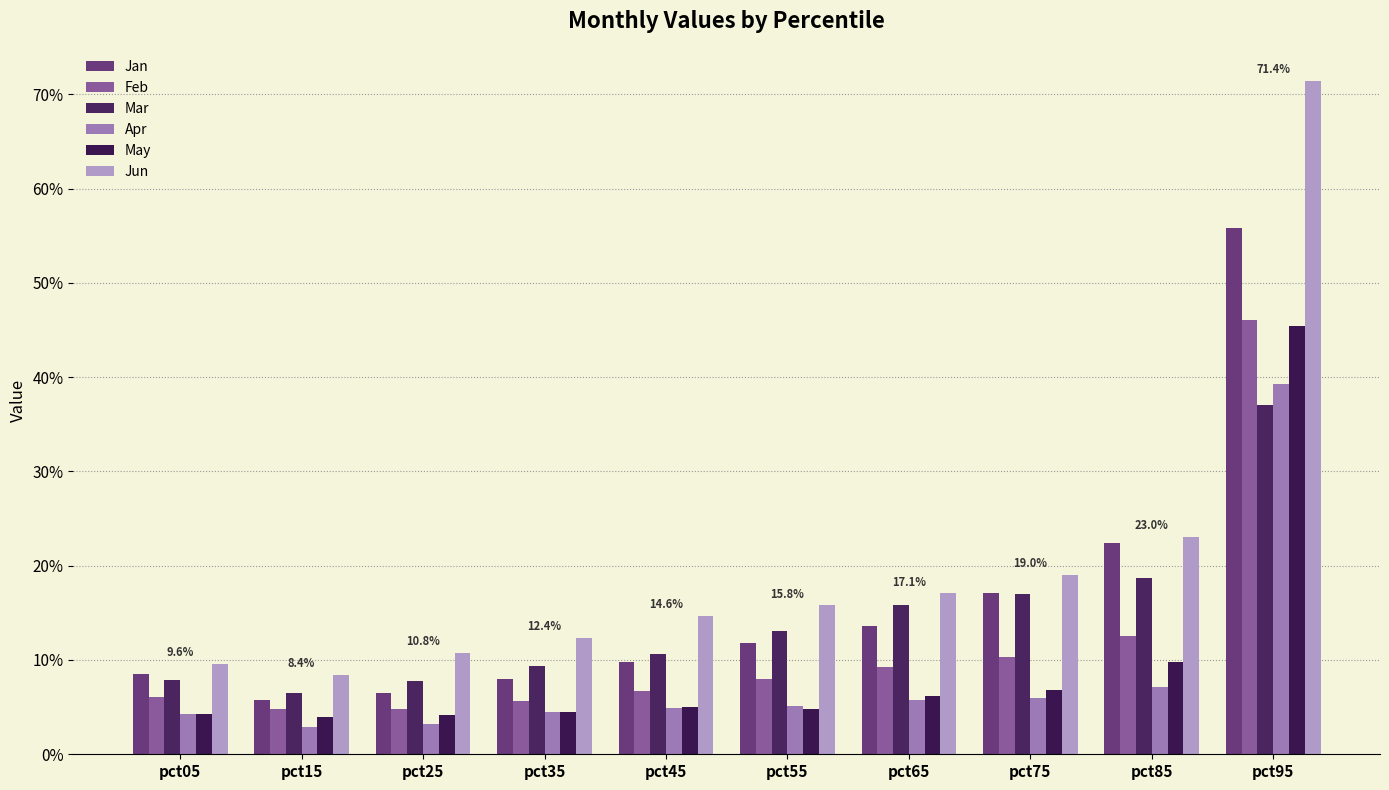

Which series has the largest range (max minus min)?

Jun